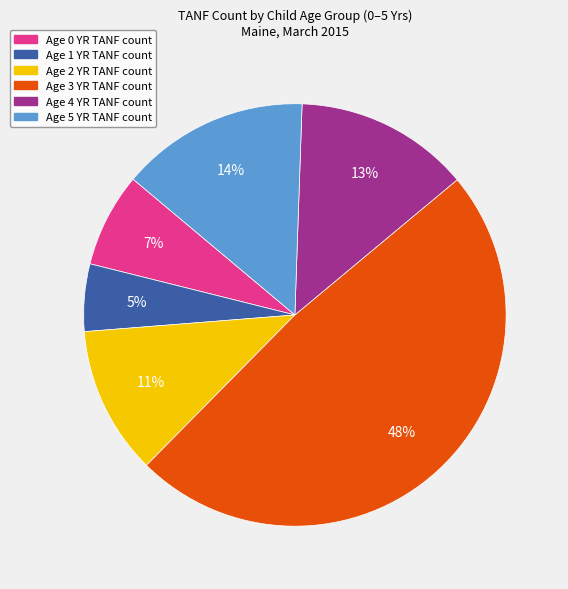

To the nearest percent, what is the average slice percentage?

17%